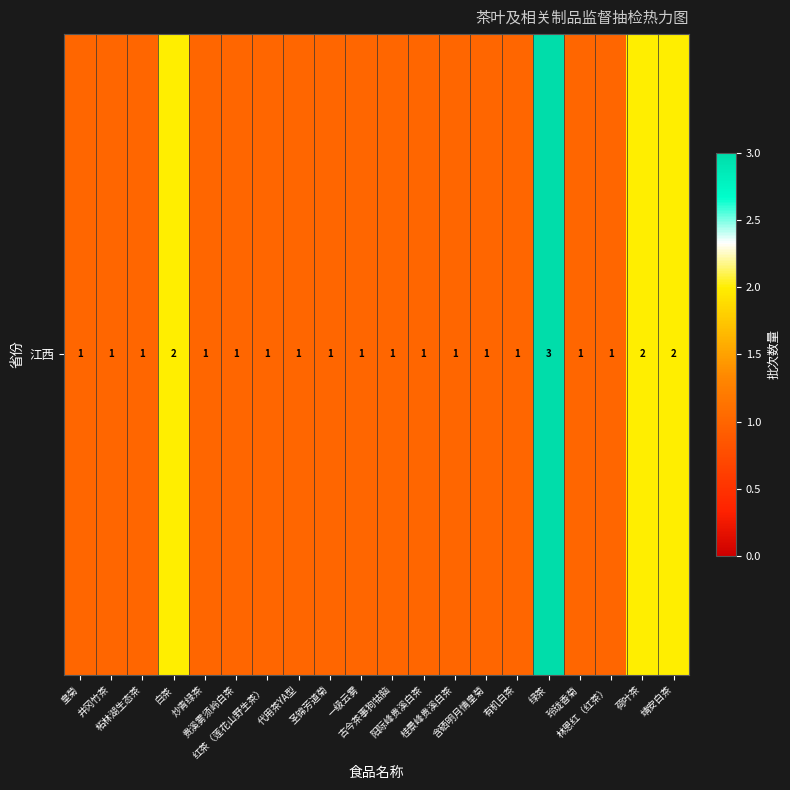

Approximately how many times larger is the value at 靖安白茶 compared to 一级云雾?

2.0